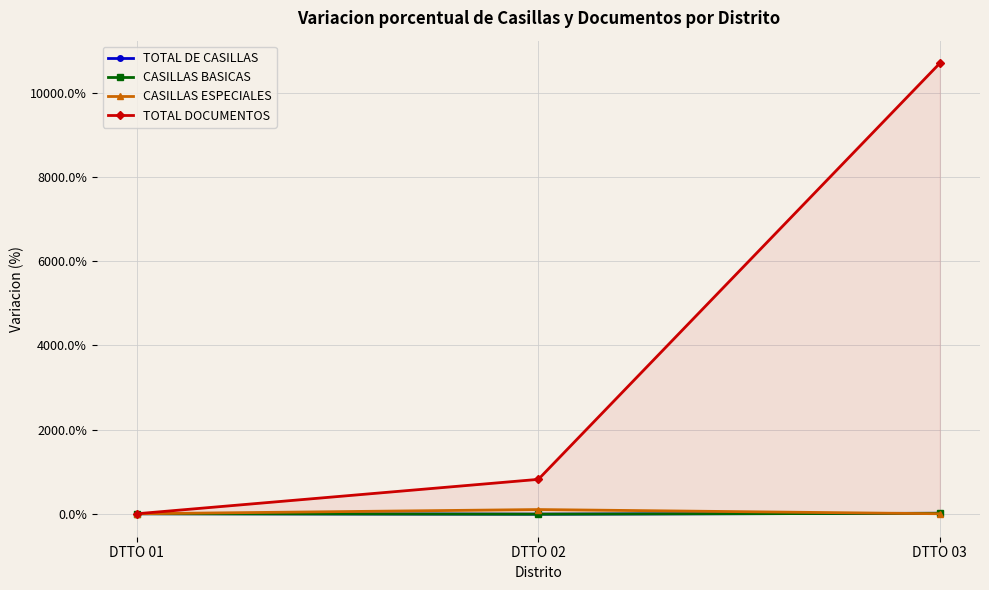

Rank the series at DTTO 01 from highest to lowest value.

TOTAL DE CASILLAS, CASILLAS BASICAS, CASILLAS ESPECIALES, TOTAL DOCUMENTOS